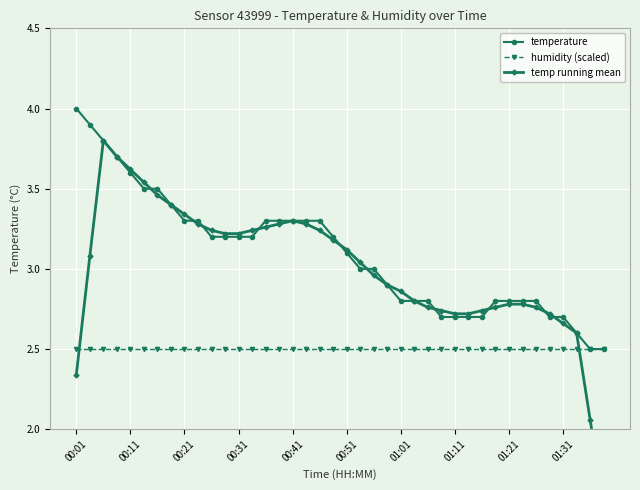

What is the minimum value shown in the chart?

1.5